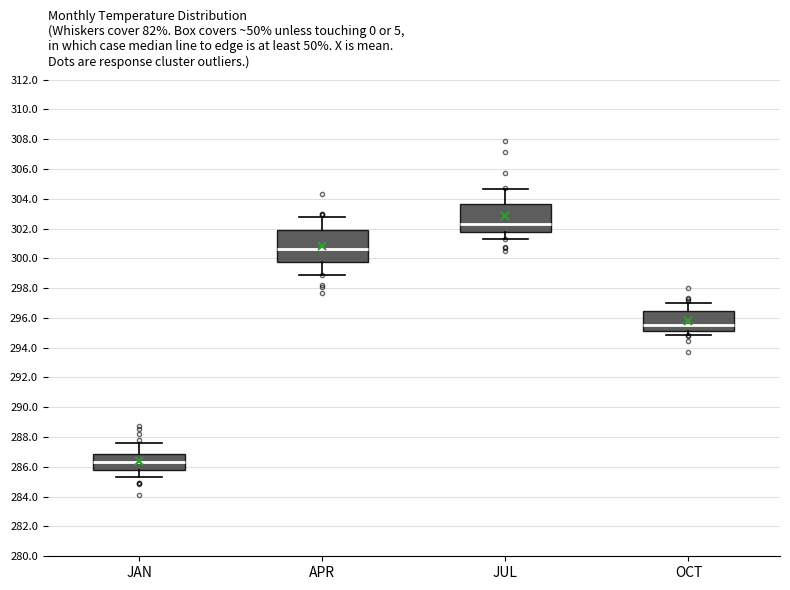

Reading left to right, transcribe this box plot: for each box, give where its median line is, the range the box spans, and where its two whiskers end, as read against the y-axis. The values are not printed on the chart, so give them approximately, as read against the axis.

JAN: median 286.4, box 285.8 to 286.8, whiskers 285.4 to 287.6
APR: median 300.6, box 299.8 to 302.0, whiskers 299.0 to 302.8
JUL: median 302.4, box 301.8 to 303.6, whiskers 301.2 to 304.6
OCT: median 295.6, box 295.0 to 296.4, whiskers 294.8 to 297.0